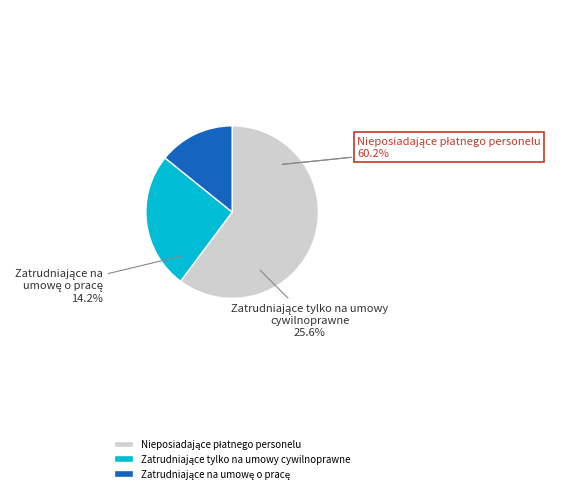

How many segments does this pie chart have?

3